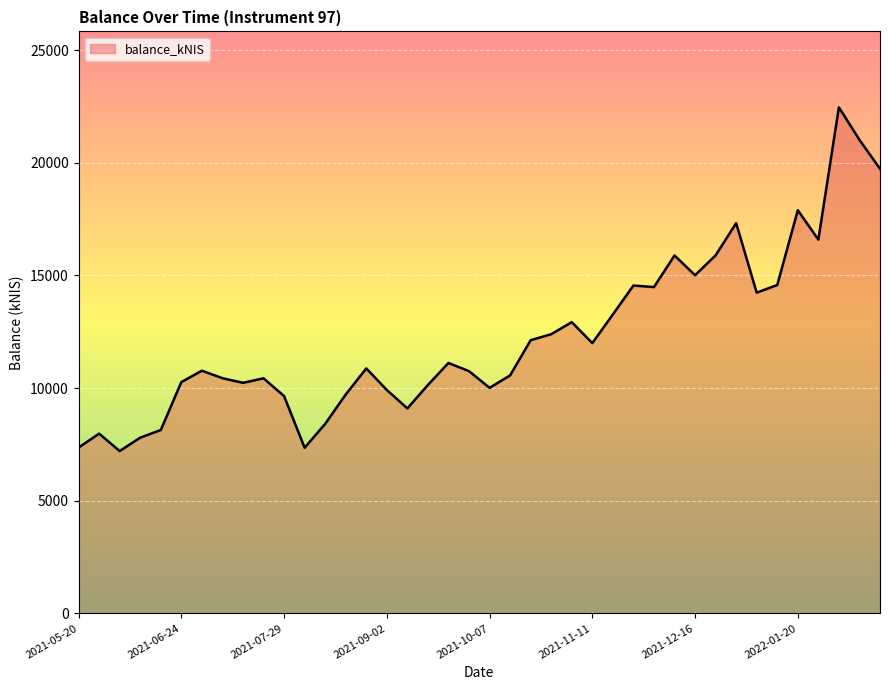

What is the minimum value shown in the chart?

7206.5